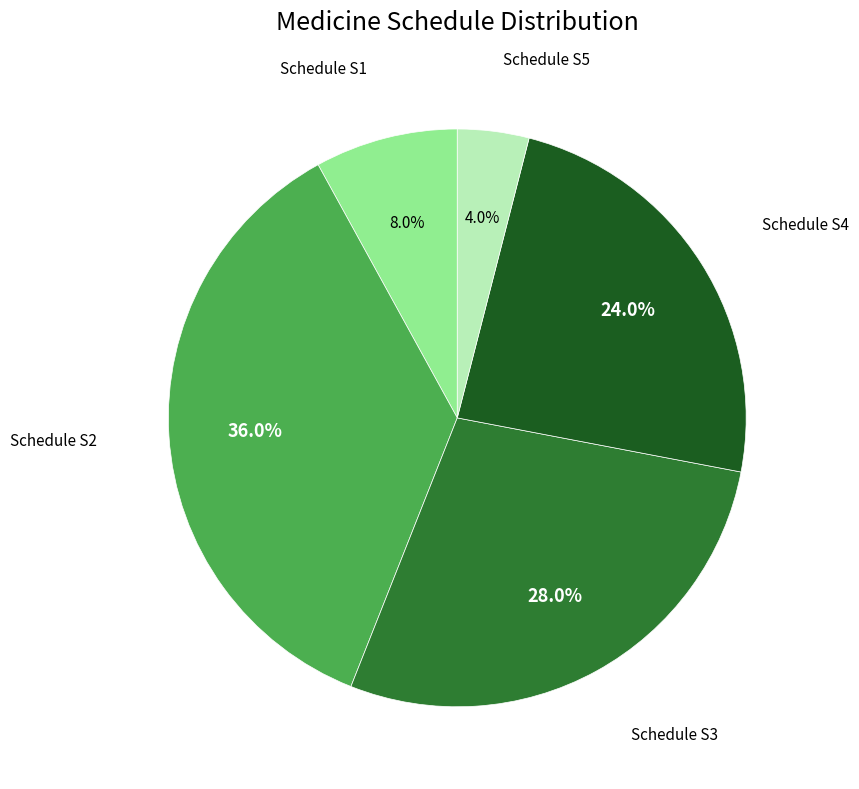

Does any single category account for the majority?

No